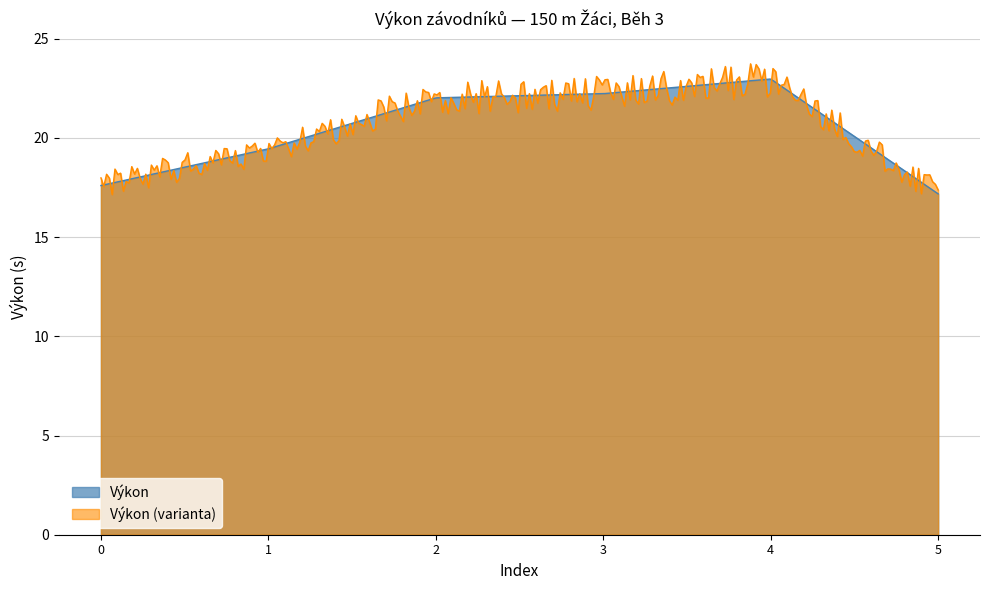

What is the difference between the maximum and minimum values?

5.8